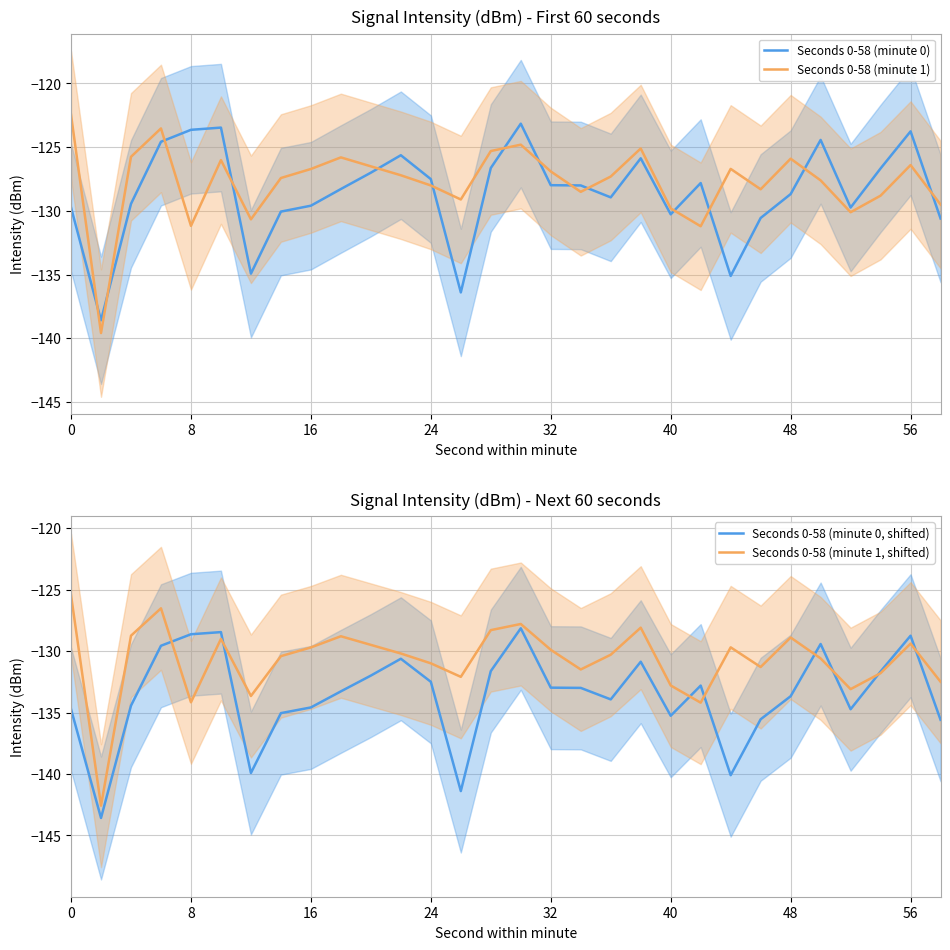

What is the value of the Seconds 0-58 (minute 1, shifted) point at the 3rd from the left?

-128.8